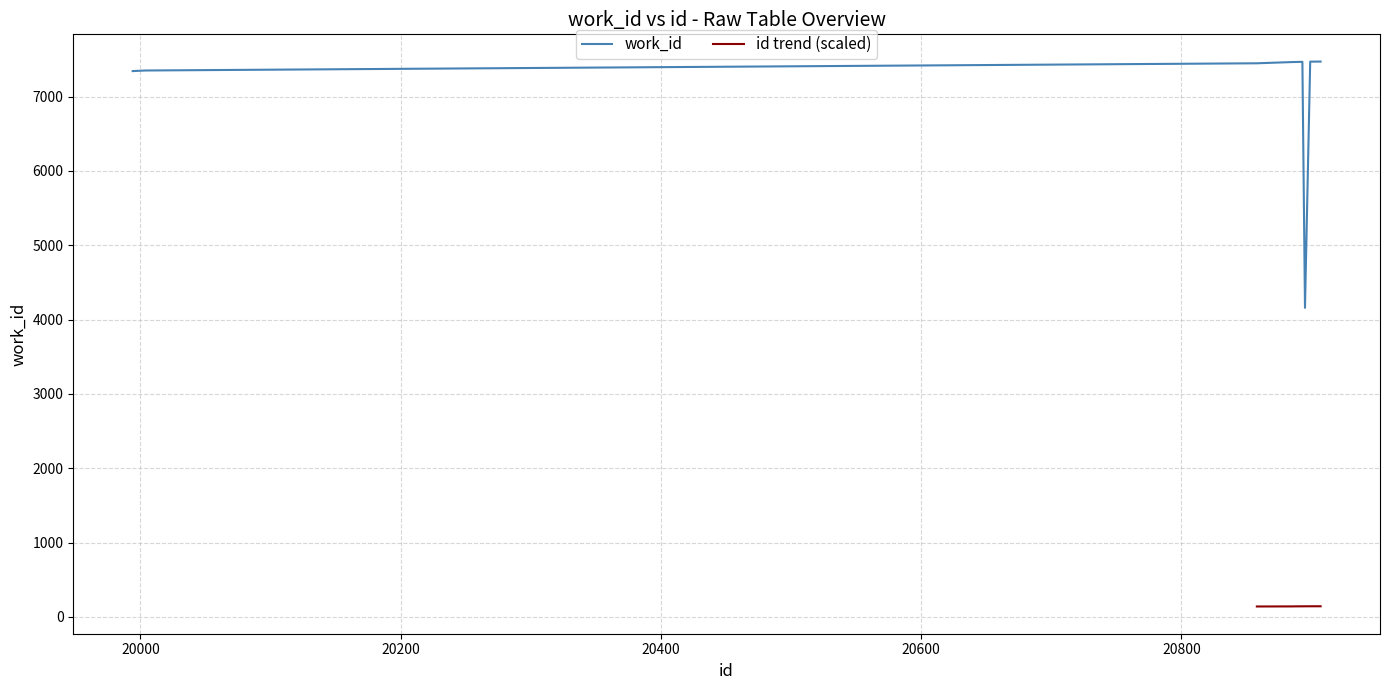

What is the sum of all values?

70988